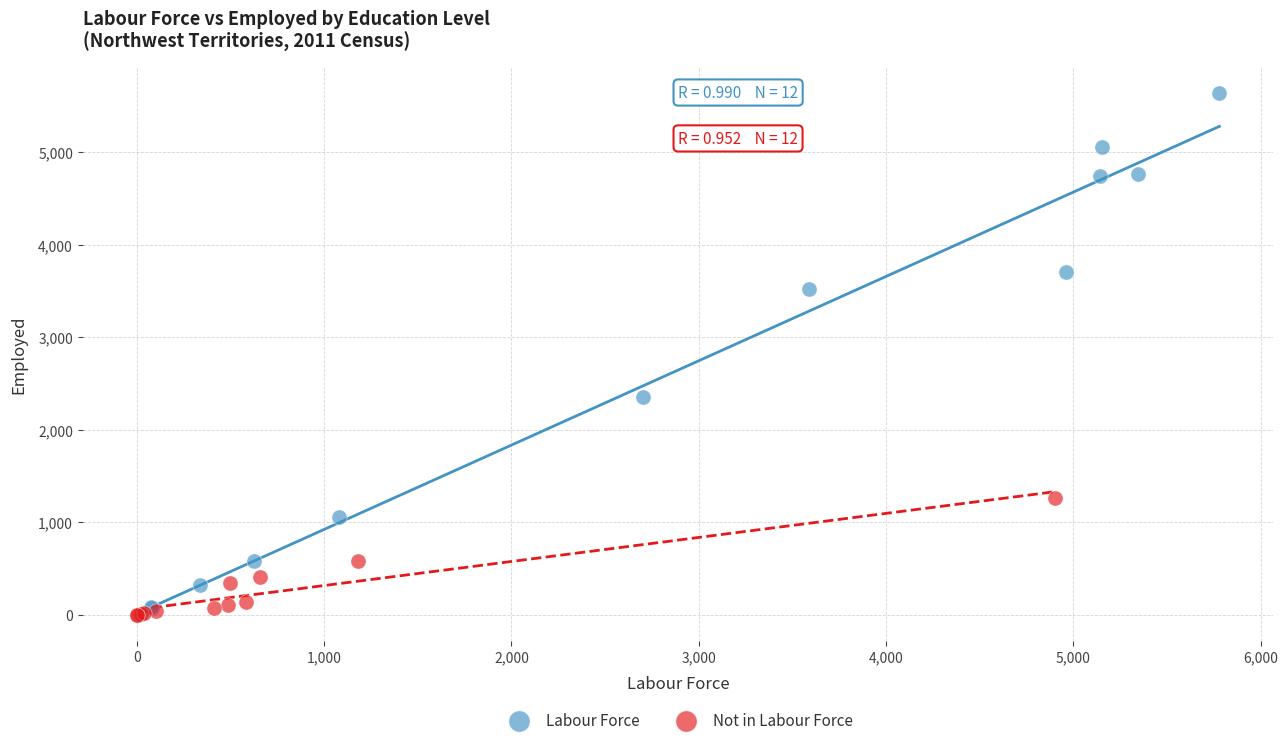

Which series has the largest Y range (max minus min)?

Labour Force